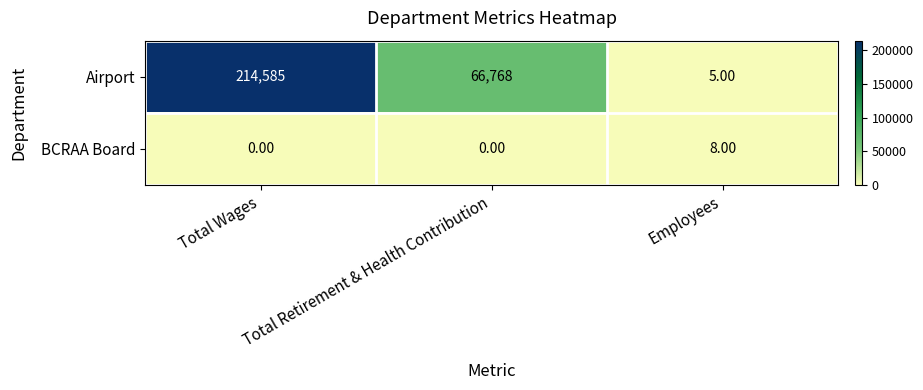

How many data points does each series have?

3